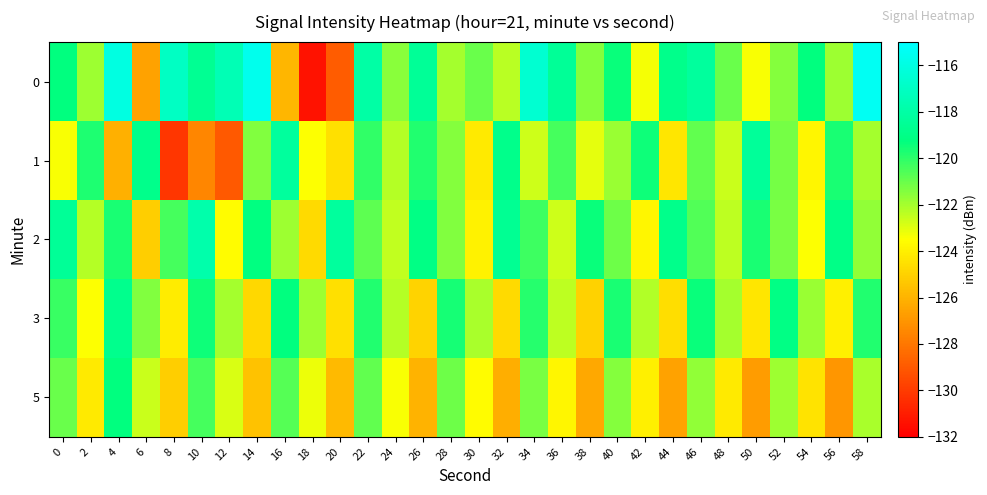

At which category is the sum across all series the highest?

22